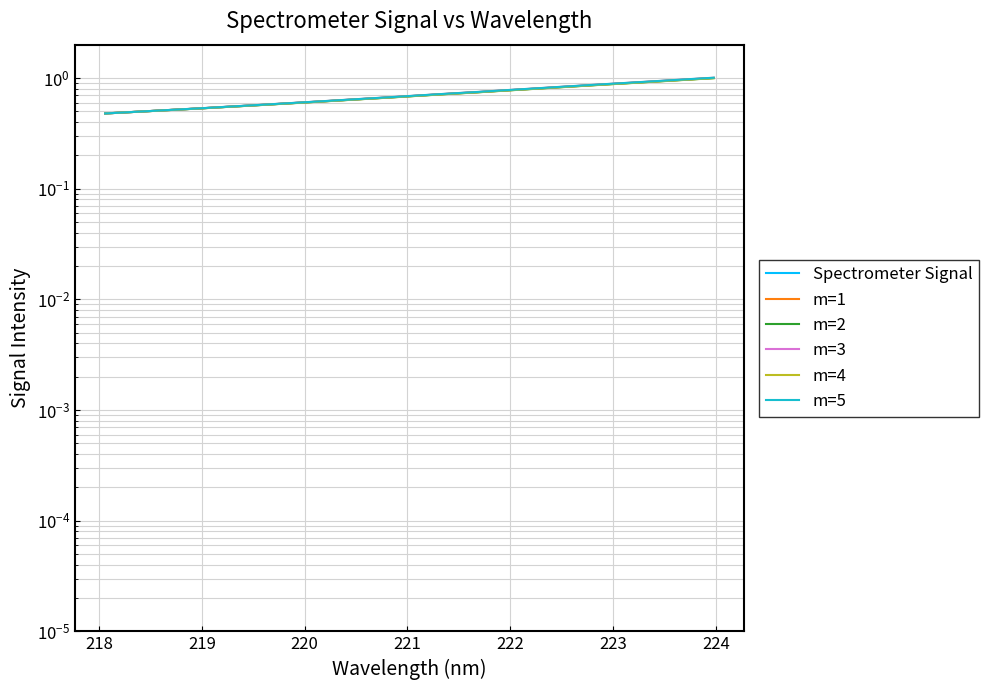

What is the value of the m=1 point at the 28th from the left?

0.9